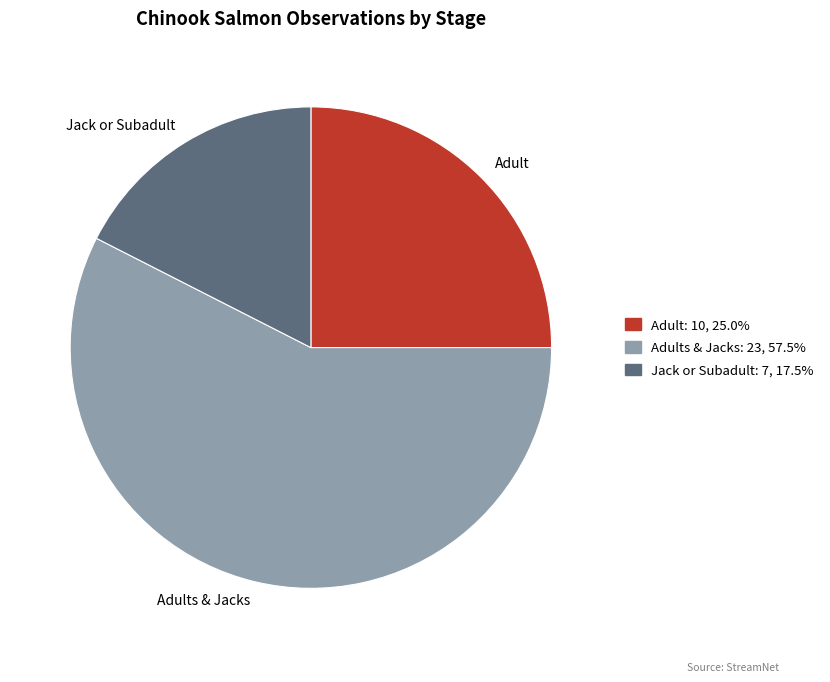

Which slice is the smallest?

Jack or Subadult